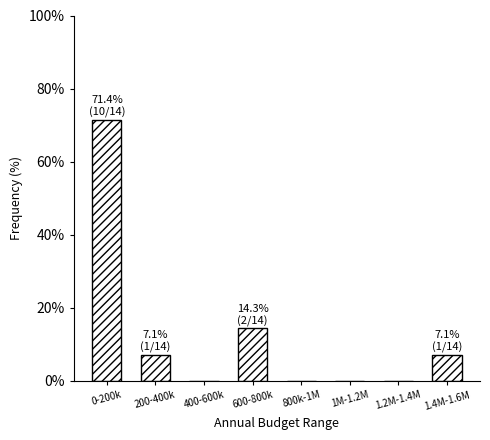

Reading right to left, what are all the values shown in this chart?

1.4M-1.6M=7.1	1.2M-1.4M=0.0	1M-1.2M=0.0	800k-1M=0.0	600-800k=14.3	400-600k=0.0	200-400k=7.1	0-200k=71.4